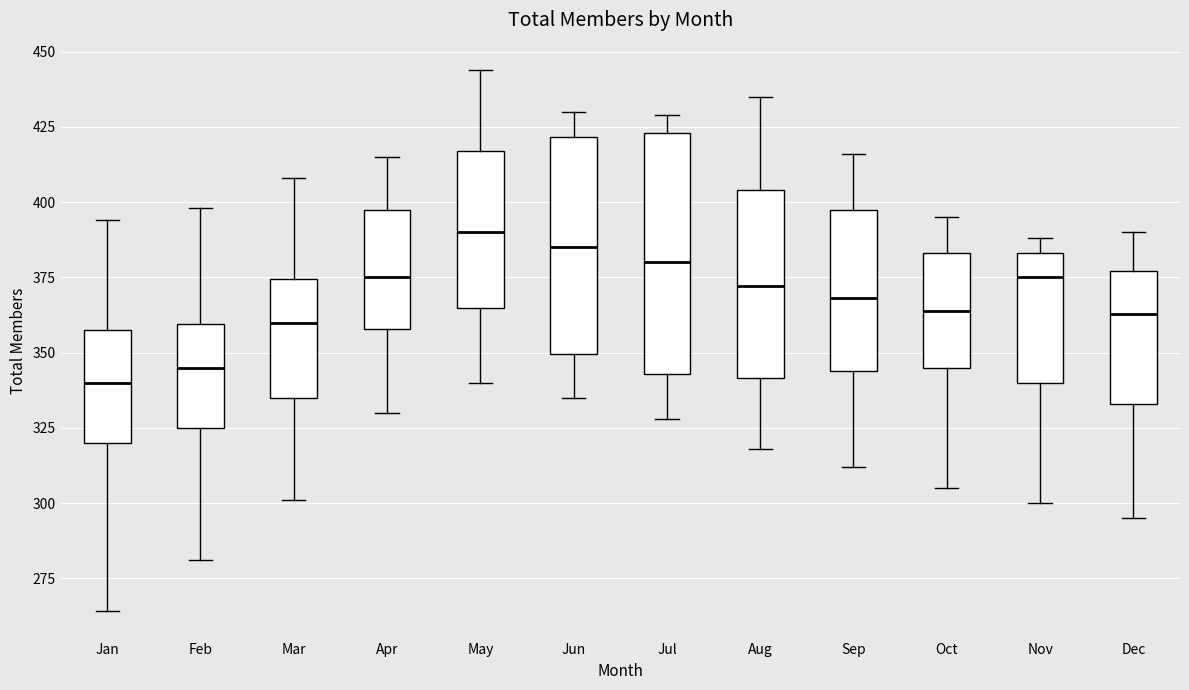

Reading left to right, read every box against the y-axis: the position of its median line, the range the box covers, and the ends of its whiskers. The values are not printed on the chart, so give them approximately, as read against the axis.

Jan: median 340, box 320 to 360, whiskers 265 to 395
Feb: median 345, box 325 to 360, whiskers 280 to 400
Mar: median 360, box 335 to 375, whiskers 300 to 410
Apr: median 375, box 360 to 400, whiskers 330 to 415
May: median 390, box 365 to 415, whiskers 340 to 445
Jun: median 385, box 350 to 420, whiskers 335 to 430
Jul: median 380, box 345 to 425, whiskers 330 to 430
Aug: median 370, box 340 to 405, whiskers 320 to 435
Sep: median 370, box 345 to 400, whiskers 310 to 415
Oct: median 365, box 345 to 385, whiskers 305 to 395
Nov: median 375, box 340 to 385, whiskers 300 to 390
Dec: median 365, box 335 to 375, whiskers 295 to 390